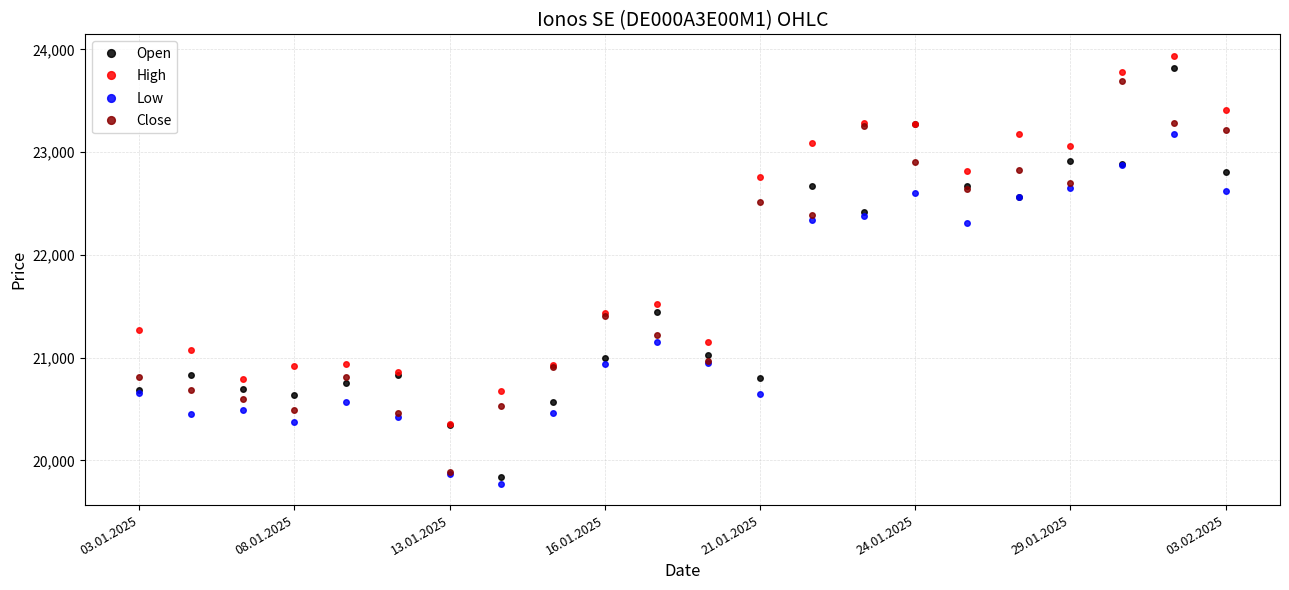

What is the value of the High point at the 2nd from the left?

21077